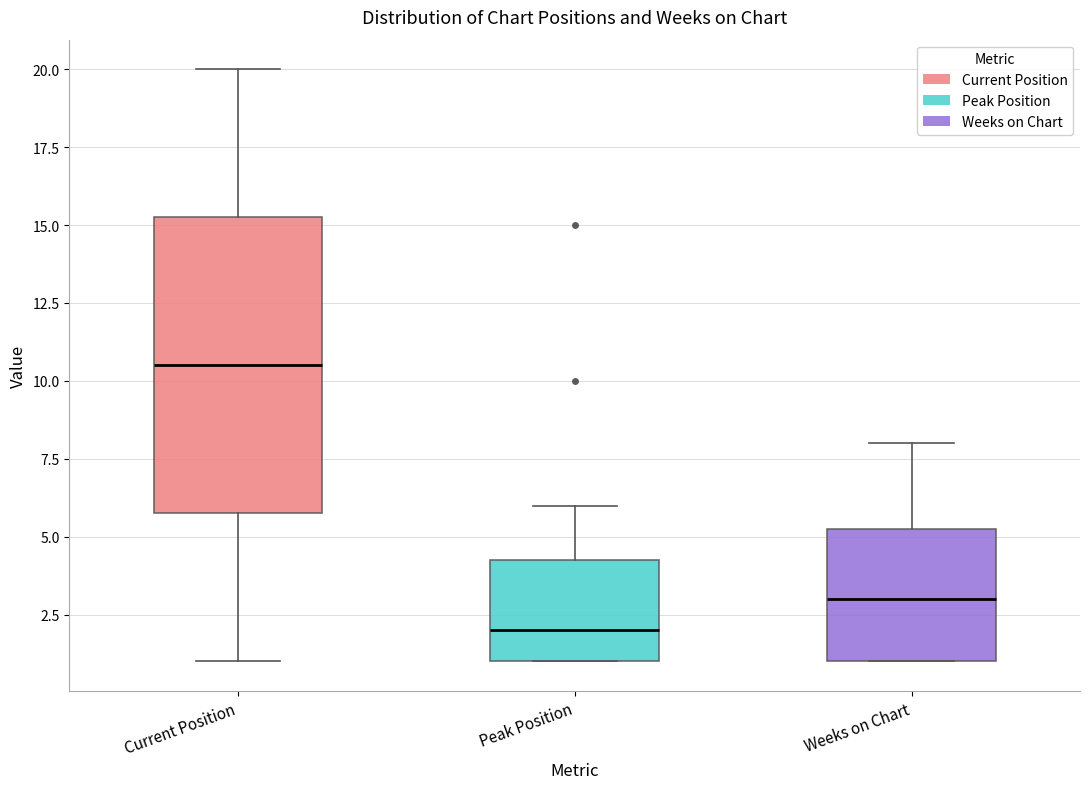

Comparing the boxes themselves (not the whiskers), which one is the tallest?

Current Position